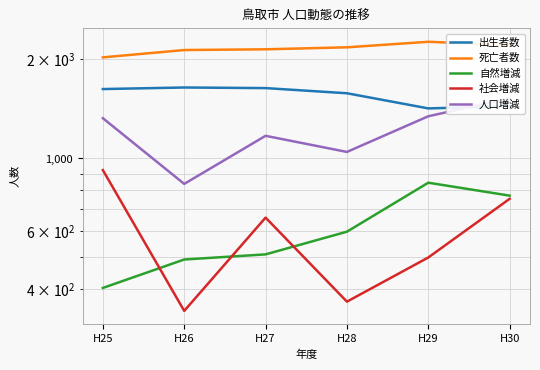

What is the difference between the second highest and second lowest values in the 人口増減 series?

297